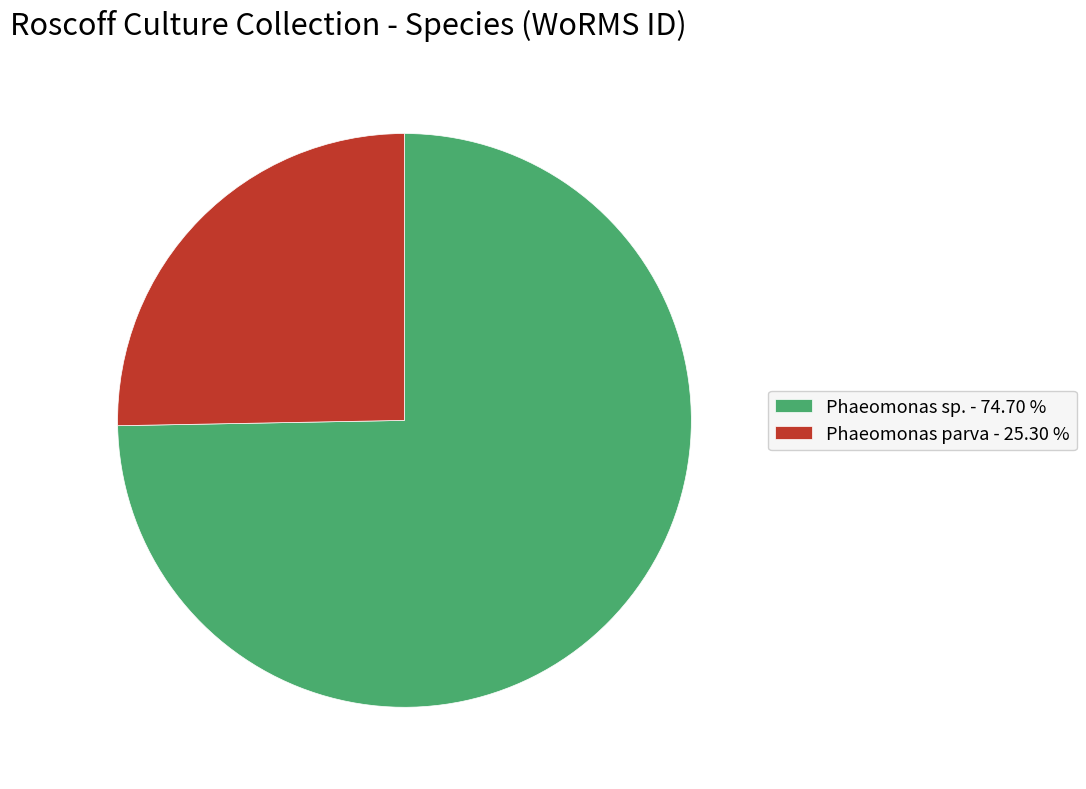

Which has a higher value, Phaeomonas parva - 25.30 % or Phaeomonas sp. - 74.70 %?

Phaeomonas sp. - 74.70 %